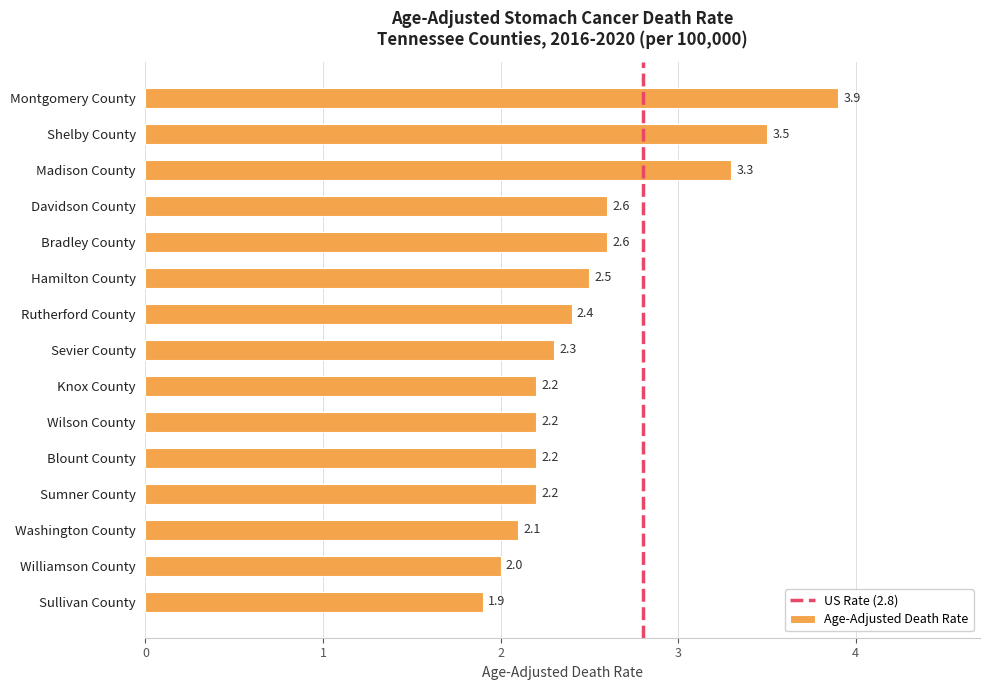

What is the difference between the values at Washington County and Madison County?

1.2